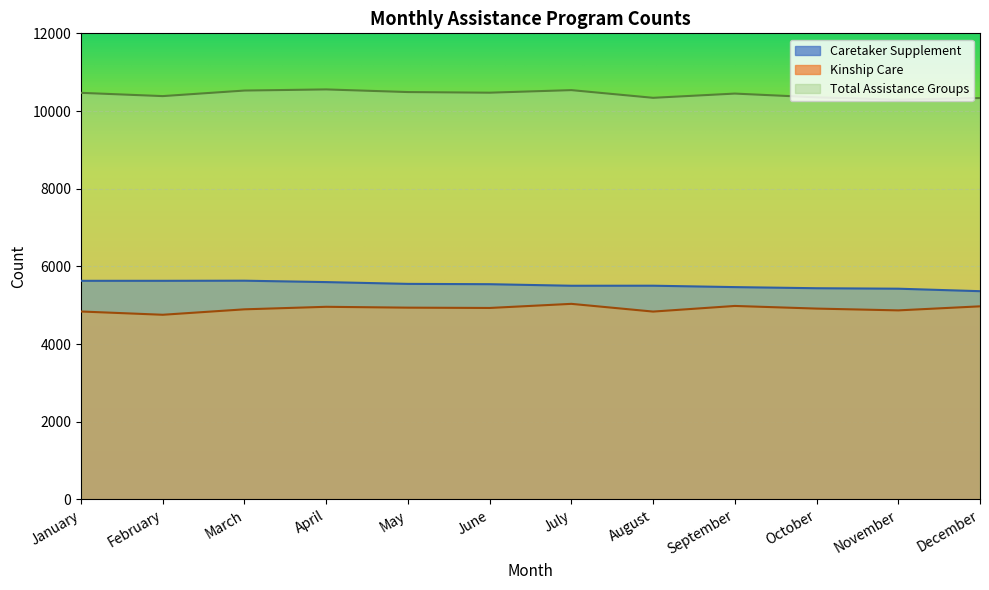

What is the difference between the Caretaker Supplement values at November and August?

77